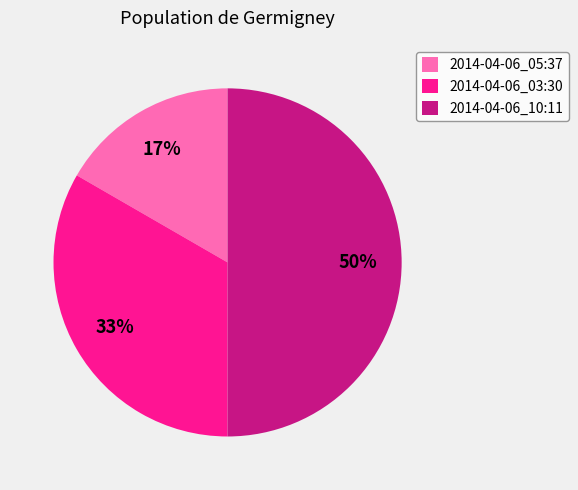

Which has a higher value, 2014-04-06_10:11 or 2014-04-06_05:37?

2014-04-06_10:11